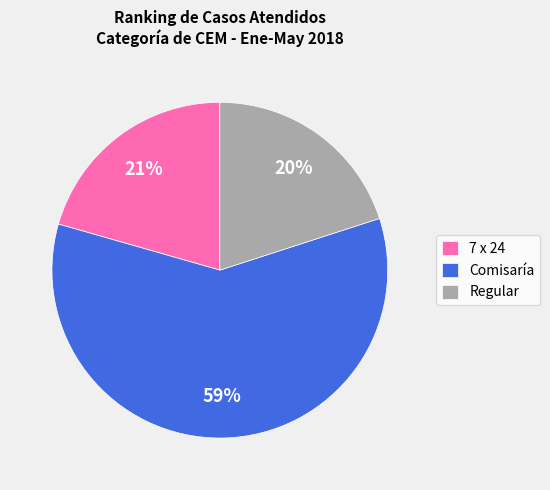

Combined, do 7 x 24 and Regular account for over 50%?

No